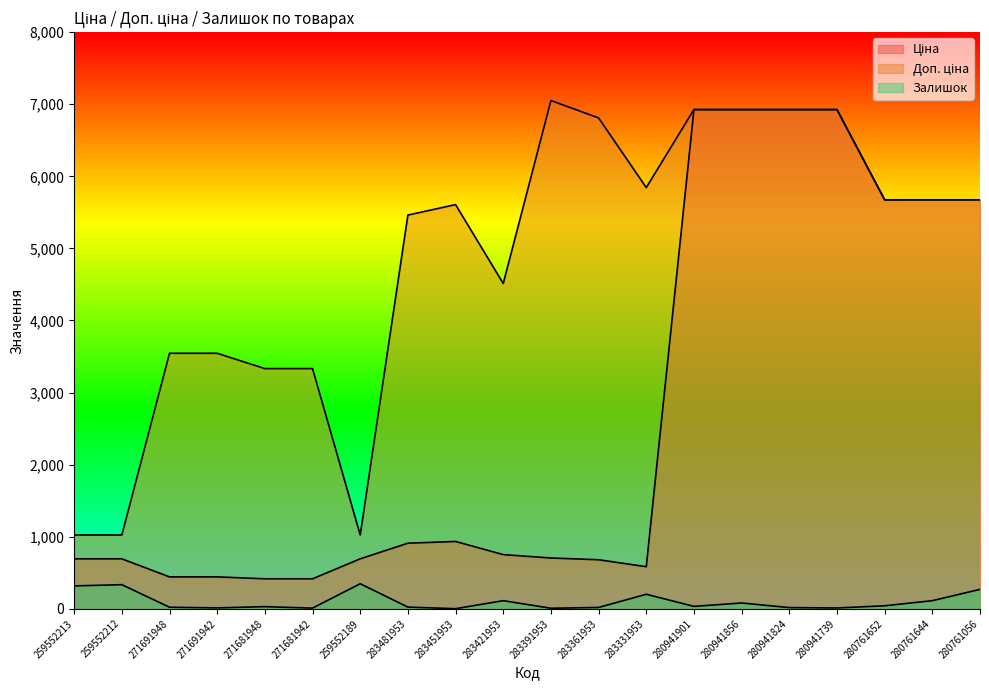

True or false: Залишок and Доп. ціна cross at least once.

False